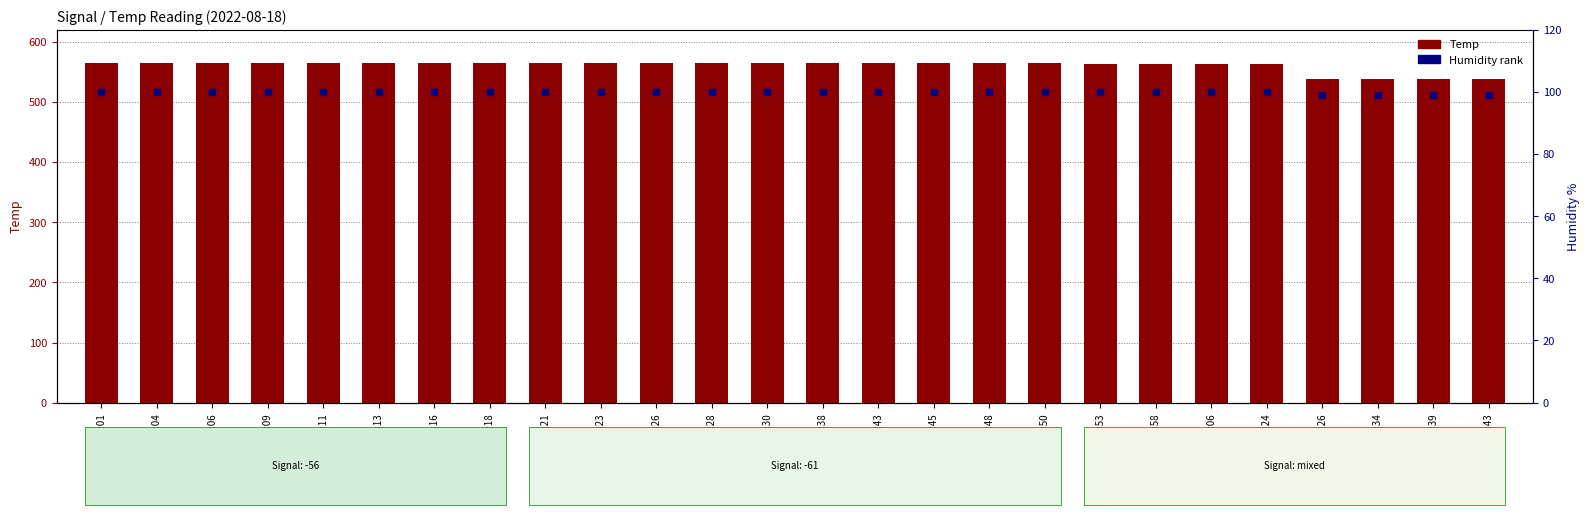

Which series has the largest total across all categories?

Temp